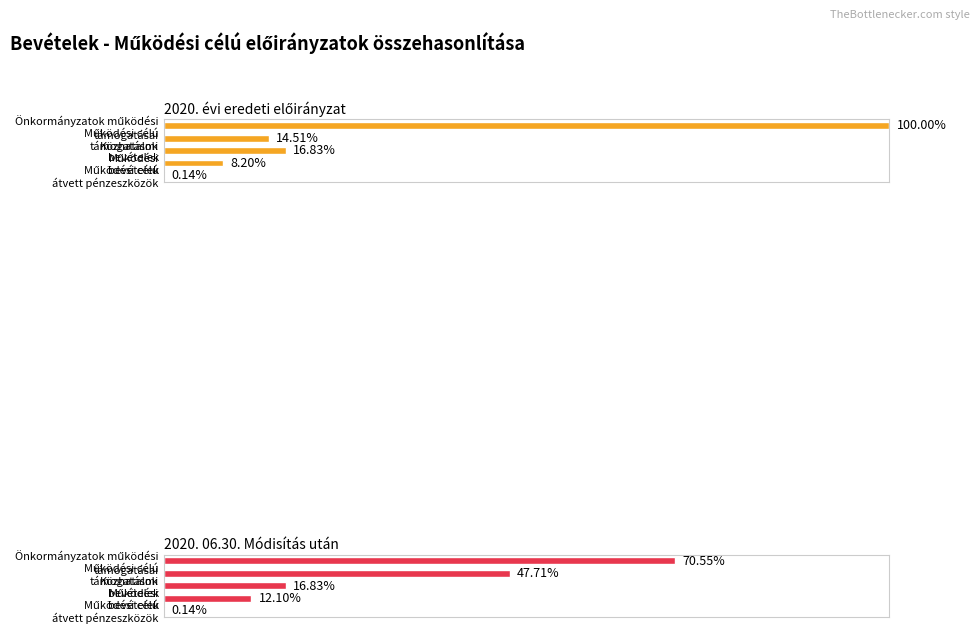

What is the difference between the maximum and minimum values in the 2020. évi eredeti előirányzat series?

1.0